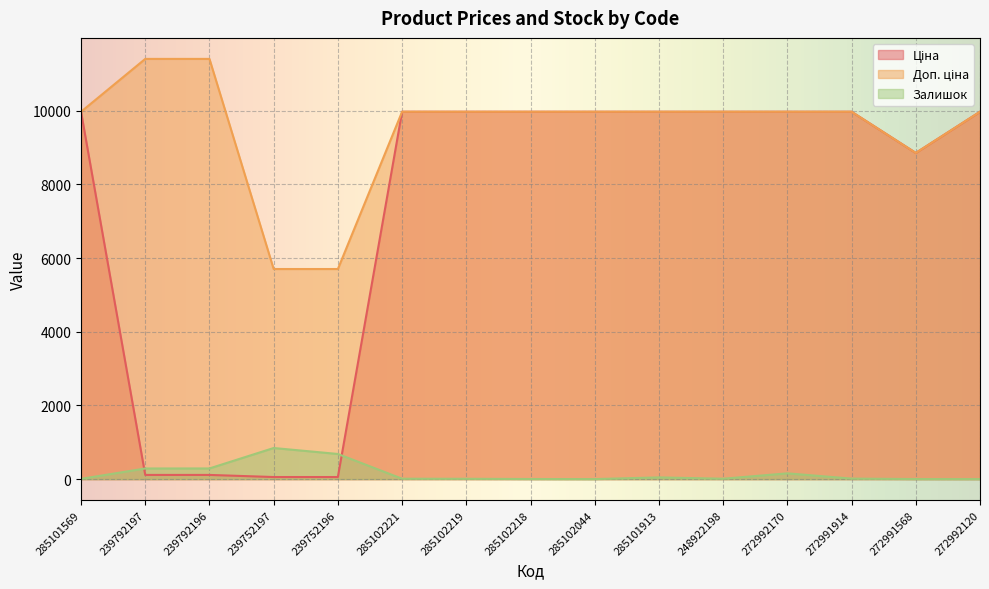

At which category is the sum across all series the highest?

272992170